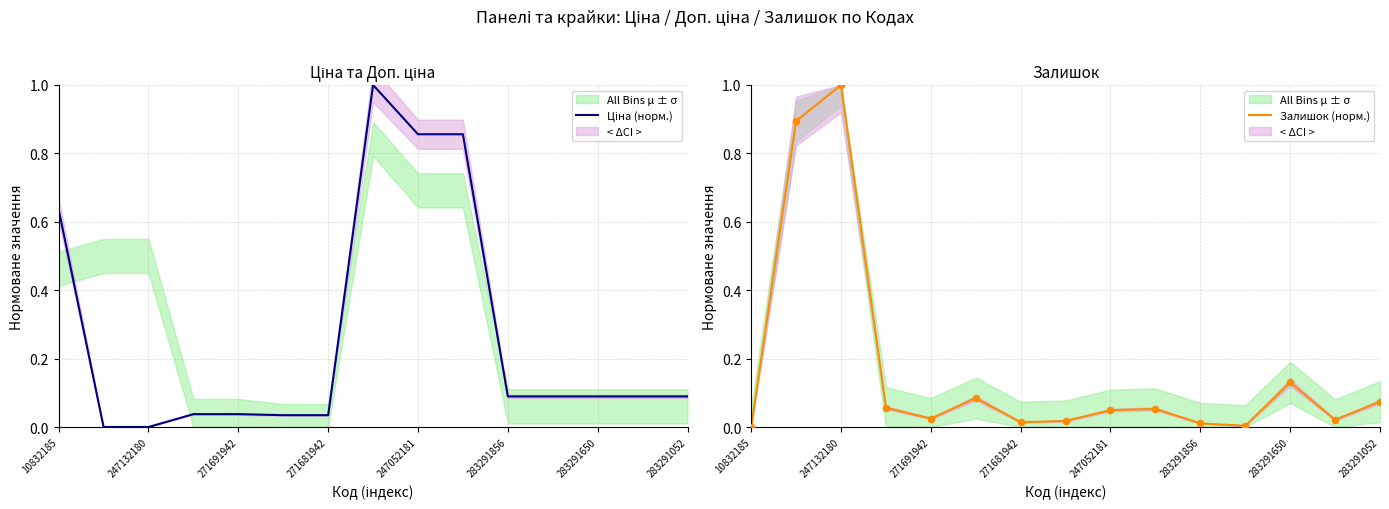

Which series has the largest total across all categories?

Ціна (норм.)